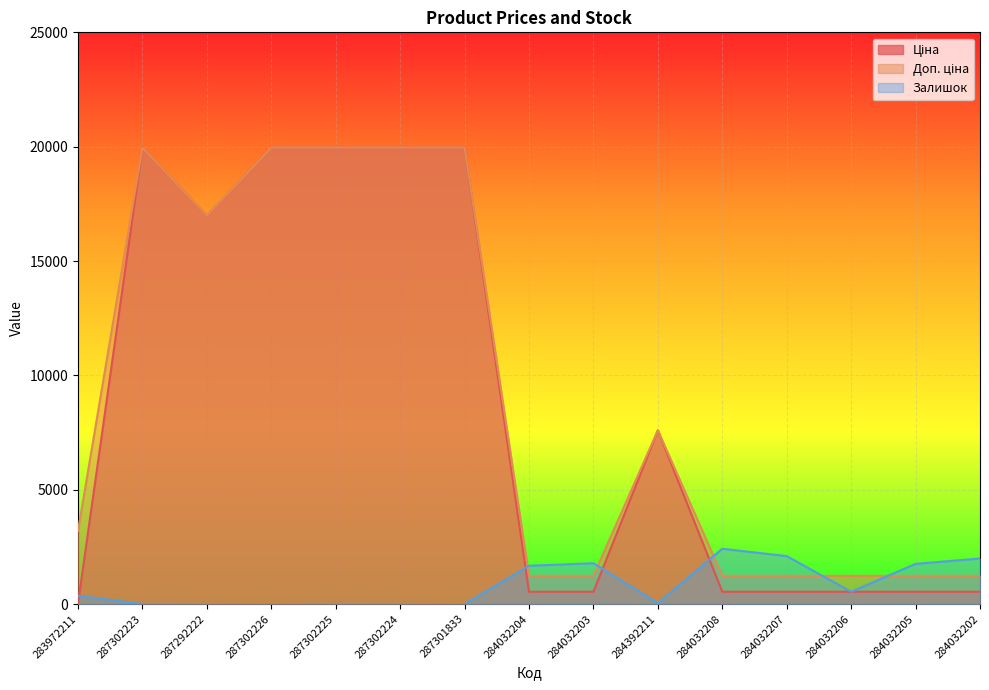

Reading left to right, list all the values displayed in this chart.

Ціна: 283972211=32.0	287302223=19964.2	287292222=16976.3	287302226=19964.2	287302225=19964.2	287302224=19964.2	287301833=19964.2	284032204=539.0	284032203=539.0	284392211=7596.5	284032208=539.0	284032207=539.0	284032206=539.0	284032205=539.0	284032202=539.0
Доп. ціна: 283972211=3205.0	287302223=19964.2	287292222=16976.3	287302226=19964.2	287302225=19964.2	287302224=19964.2	287301833=19964.2	284032204=1235.4	284032203=1235.4	284392211=7596.5	284032208=1235.4	284032207=1235.4	284032206=1235.4	284032205=1235.4	284032202=1235.4
Залишок: 283972211=360.0	287302223=7.0	287292222=2.0	287302226=0.0	287302225=5.0	287302224=3.0	287301833=0.0	284032204=1674.0	284032203=1786.0	284392211=43.0	284032208=2419.0	284032207=2096.0	284032206=539.0	284032205=1757.0	284032202=1992.0